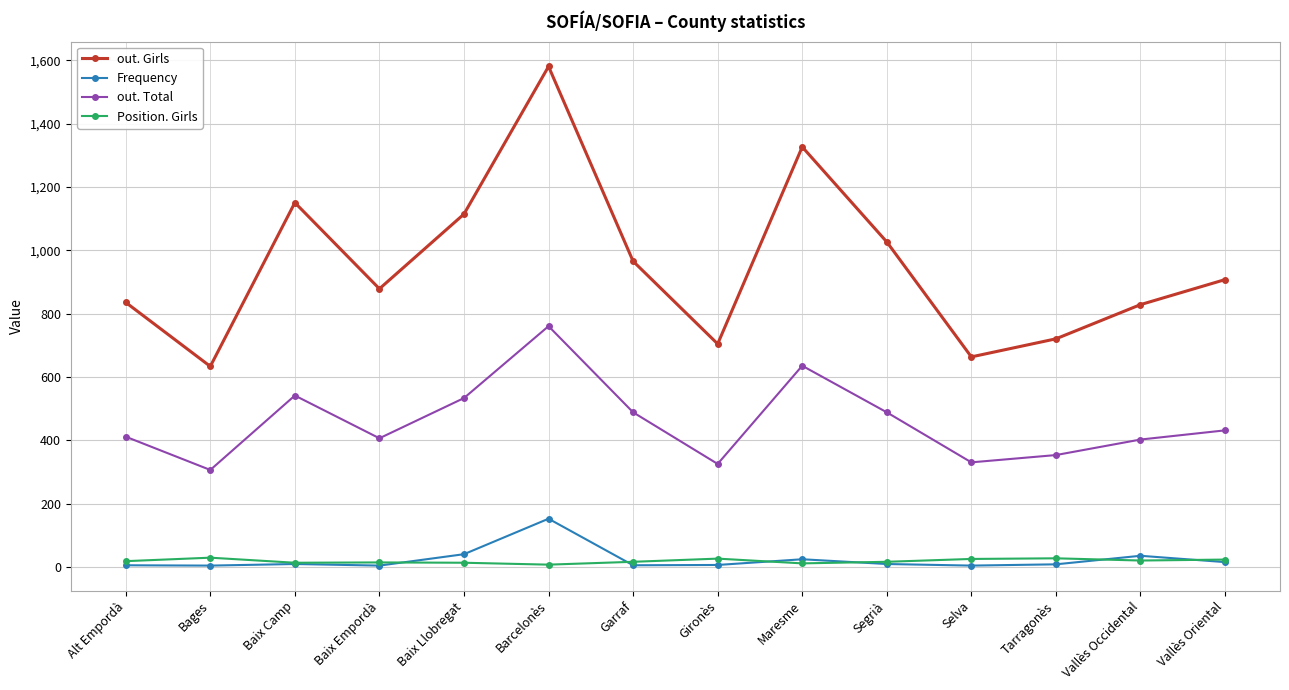

How many data points in Frequency are less than 10?

7